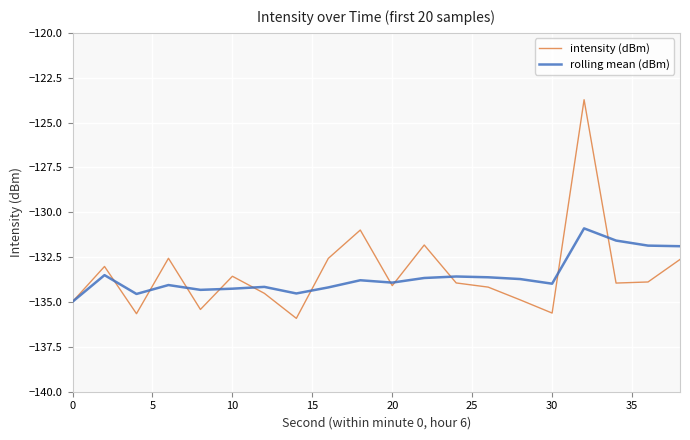

Which series has the widest spread of values?

intensity (dBm)